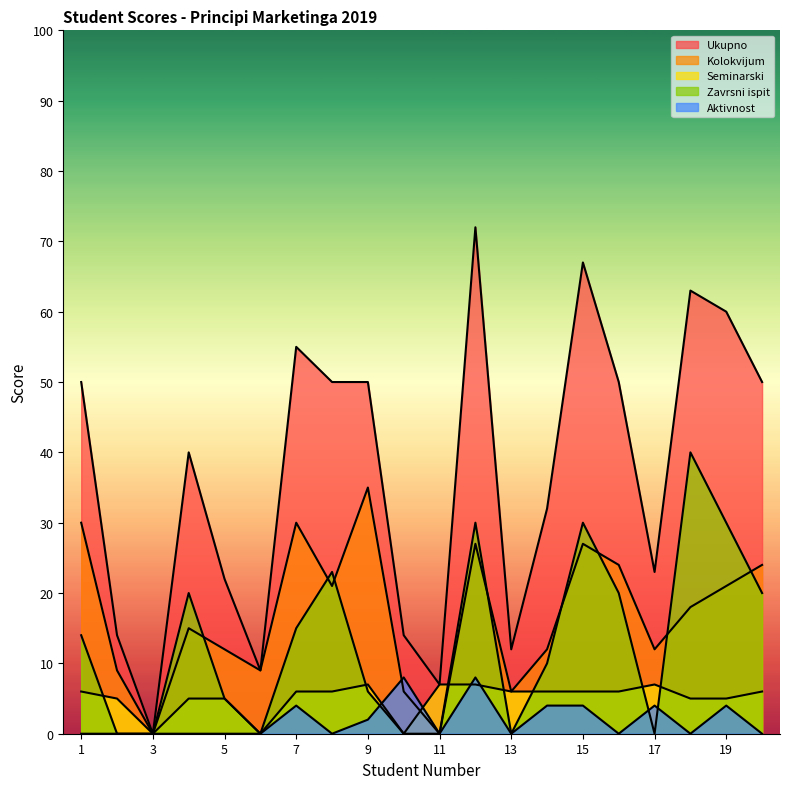

Rank the series by their maximum value, from lowest to highest.

Seminarski, Aktivnost, Kolokvijum, Zavrsni ispit, Ukupno